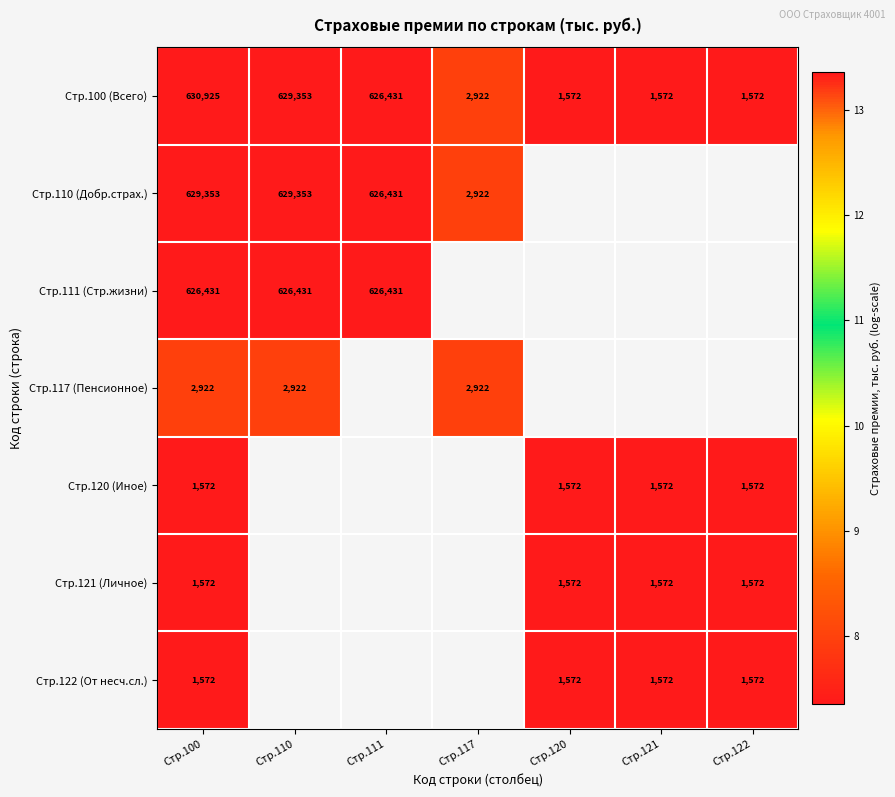

At which category does the chart reach its minimum across all series?

Стр.120